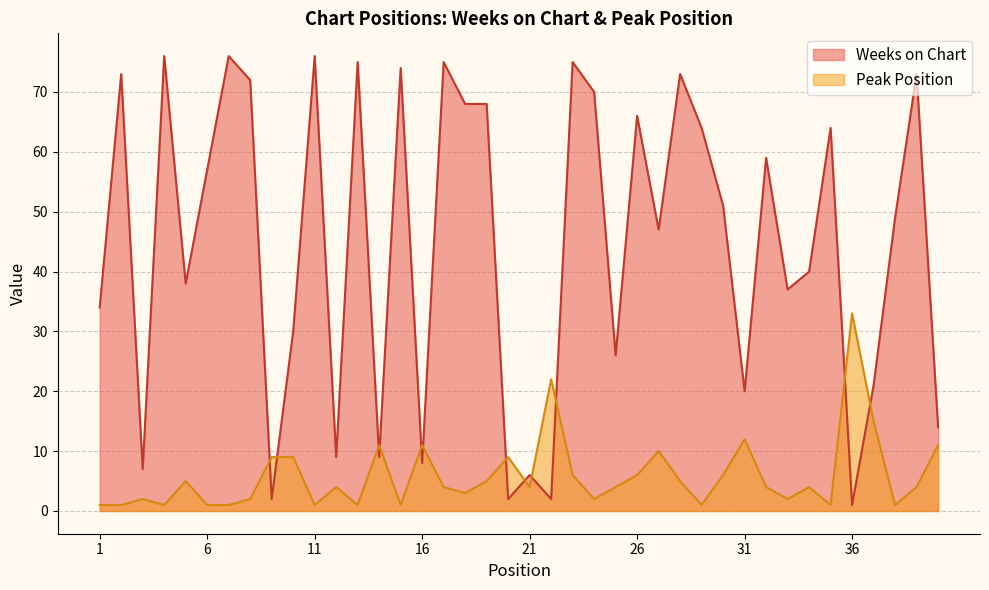

At which label does Weeks on Chart reach its minimum?

36